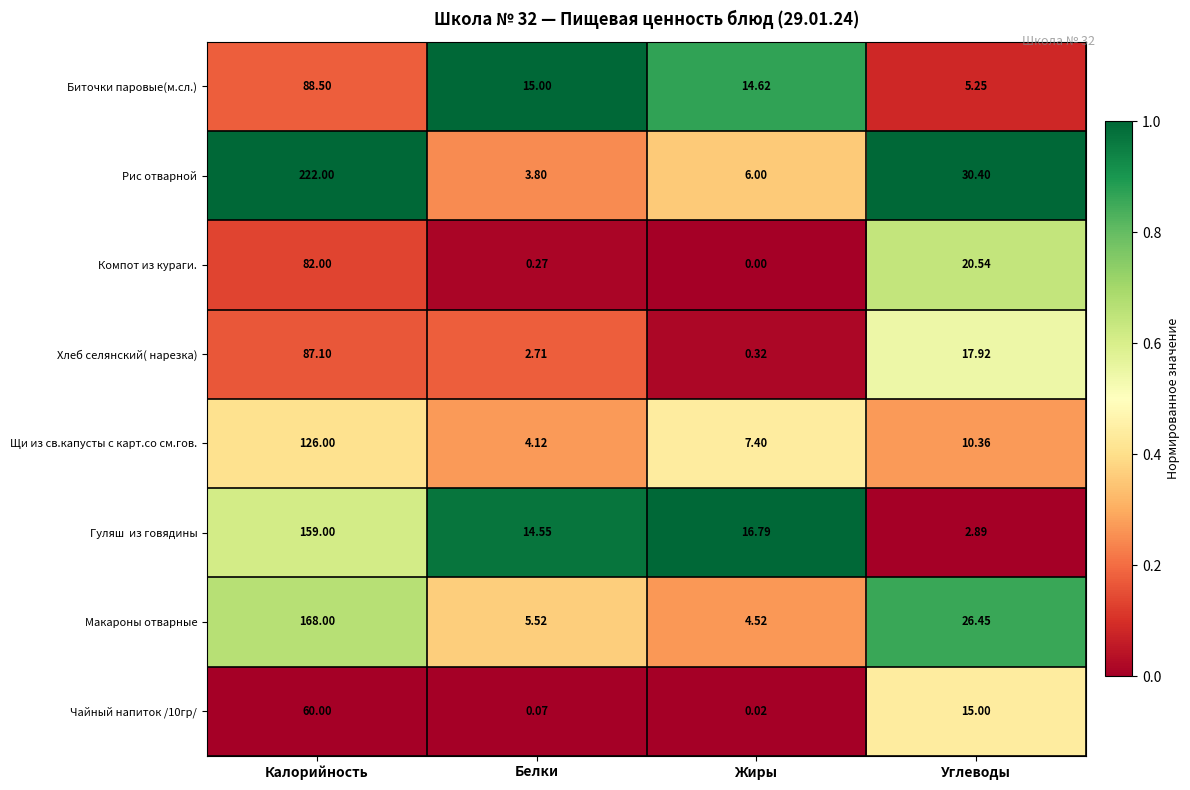

Where does the Рис отварной series first go above 30?

Калорийность